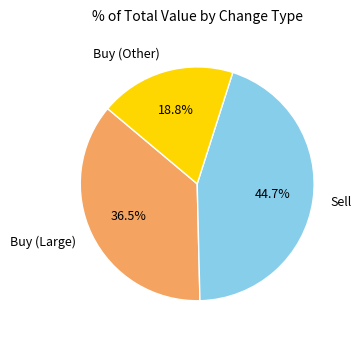

What is the ratio of the value at Sell to the value at Buy (Large)?

1.2